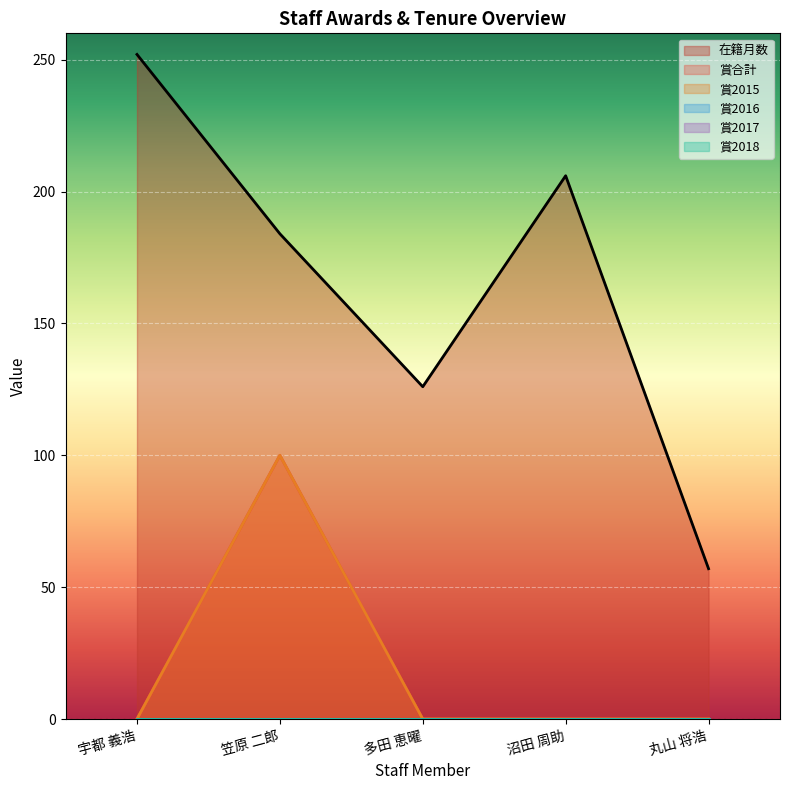

Is it true that 在籍月数 equals 126 at 多田 恵曜?

True